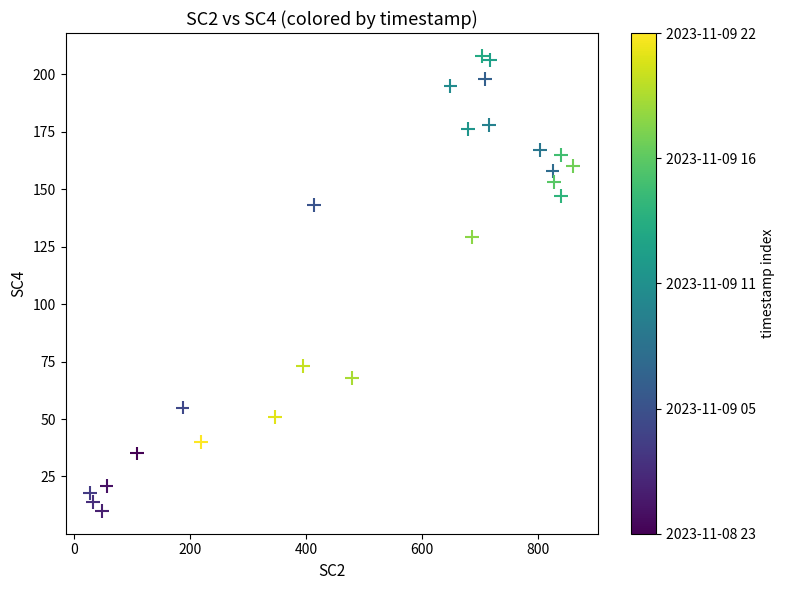

What is the range of Y values (max minus min)?

198